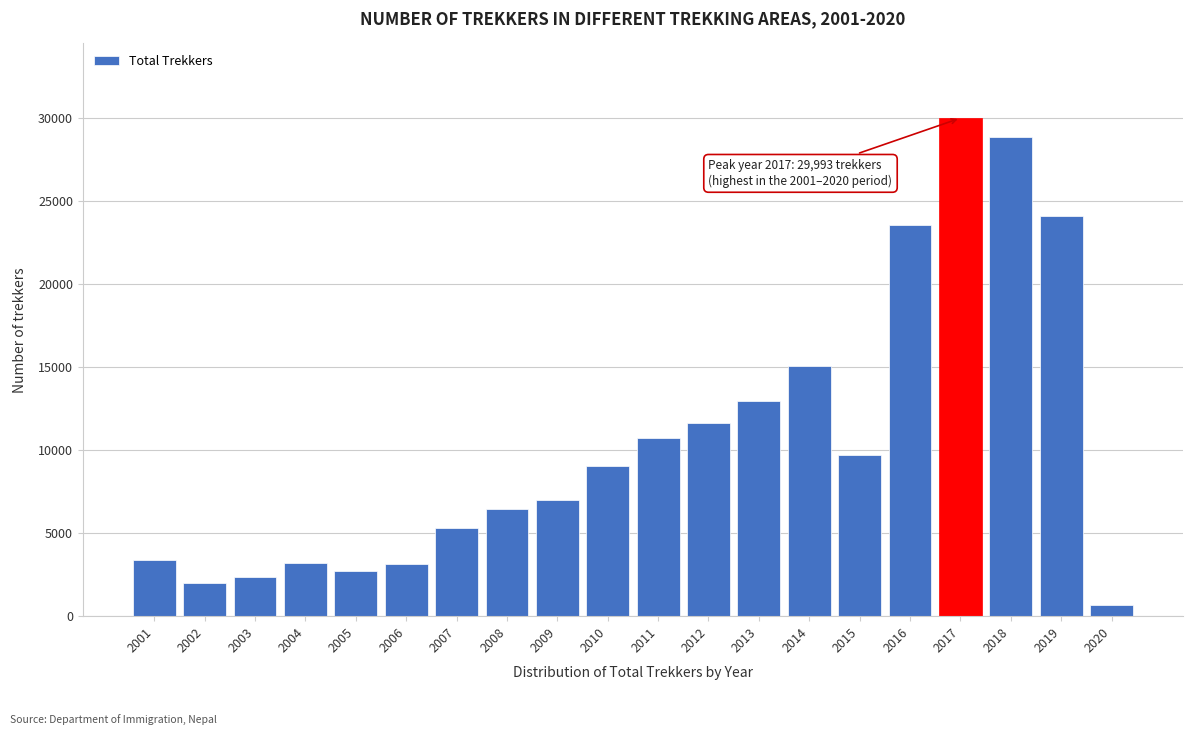

Which label corresponds to the largest value in the chart?

2017